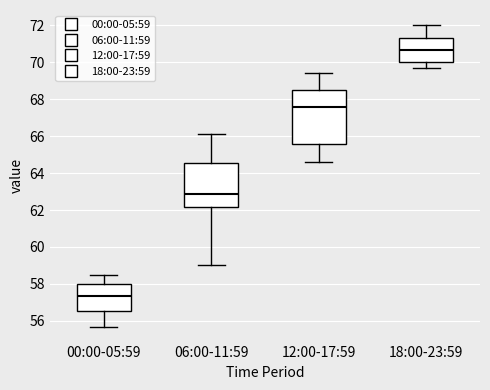

Which box's median line is the lowest?

00:00-05:59